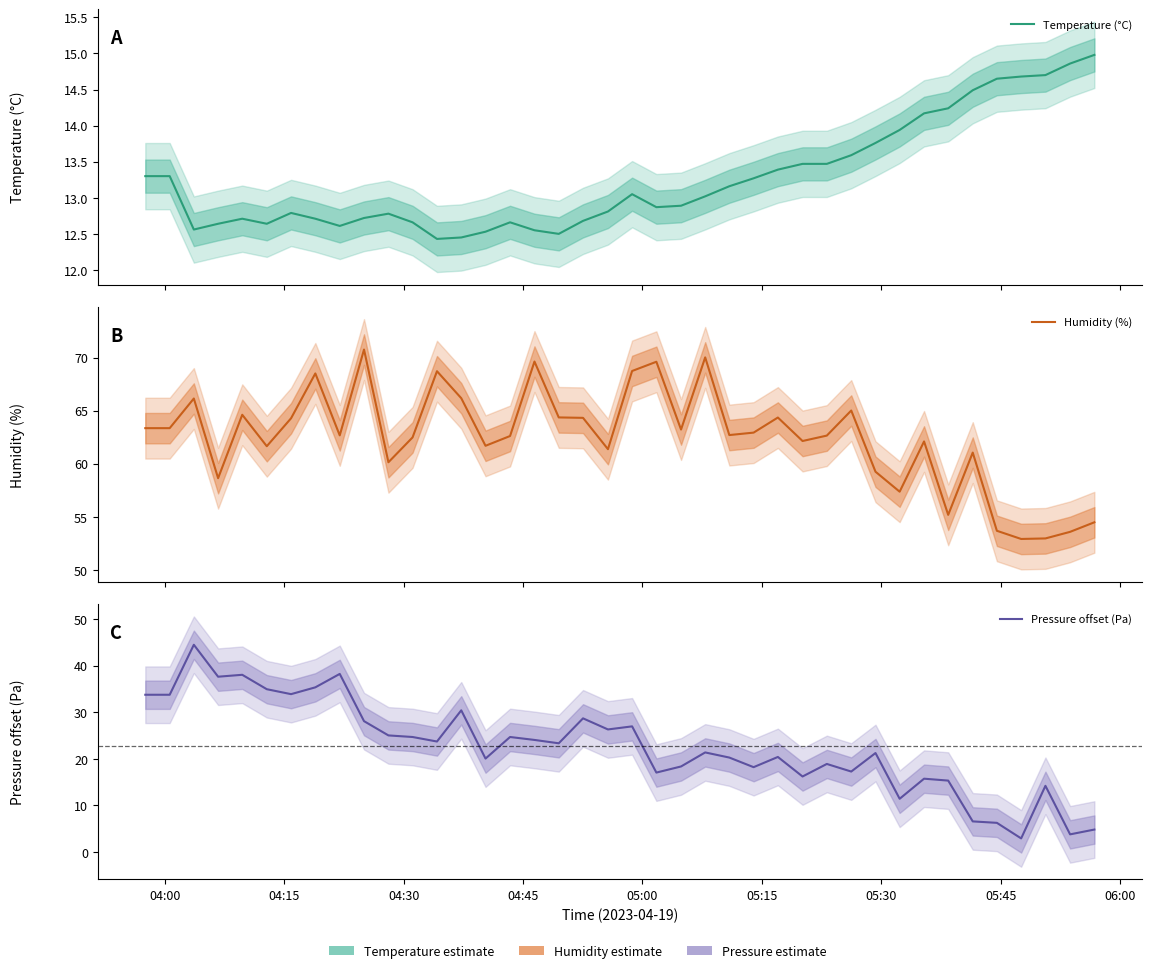

What are all the series names shown in the legend?

Temperature (°C), Humidity (%), Pressure offset (Pa)